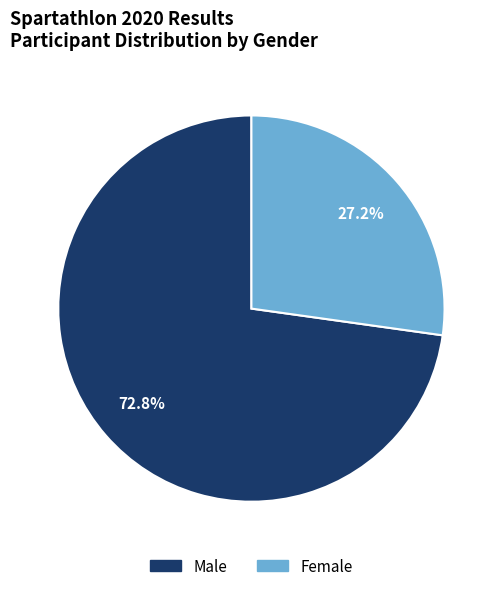

True or false: Female accounts for 27% of the total.

True